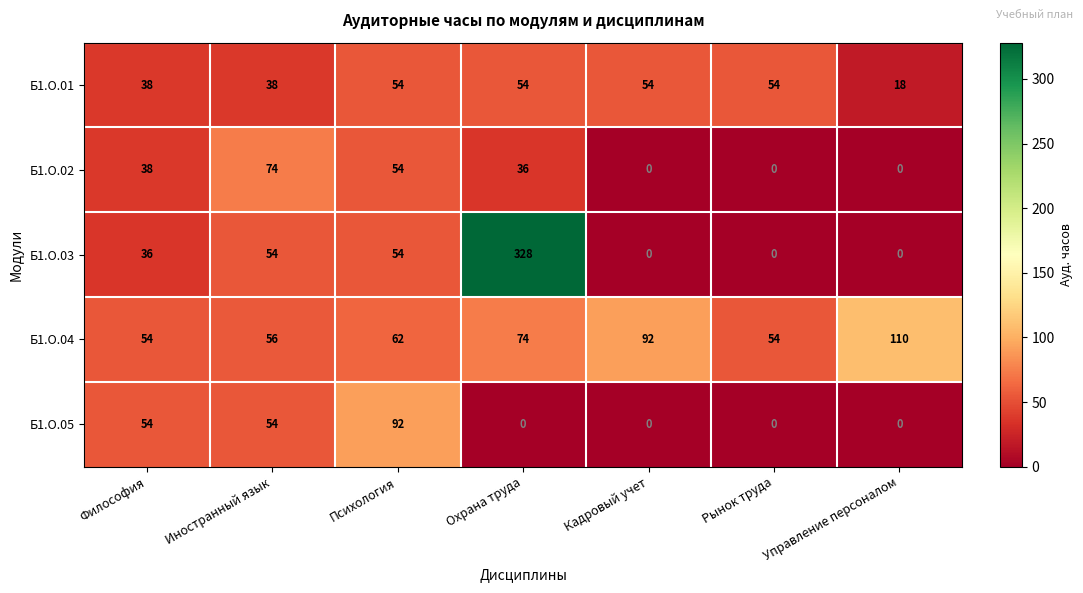

How many data points does each series have?

7